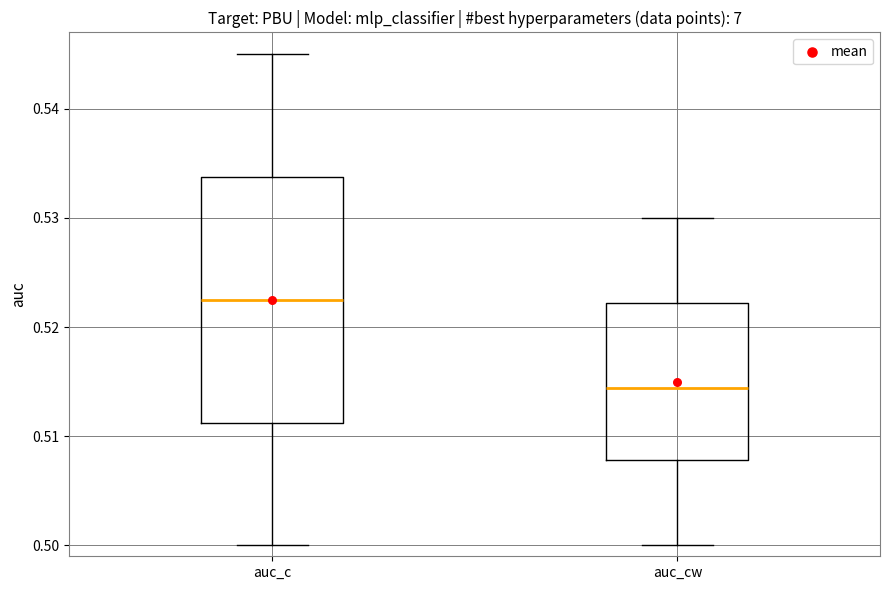

Comparing the boxes themselves (not the whiskers), which one is the tallest?

auc_c